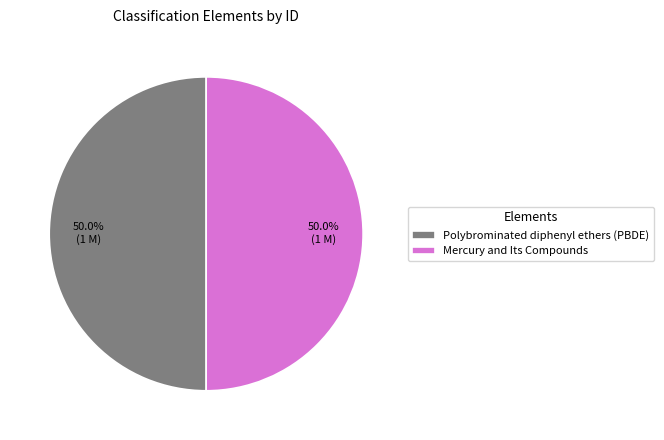

What is the ratio of the value at Polybrominated diphenyl ethers (PBDE) to the value at Mercury and Its Compounds?

1.0